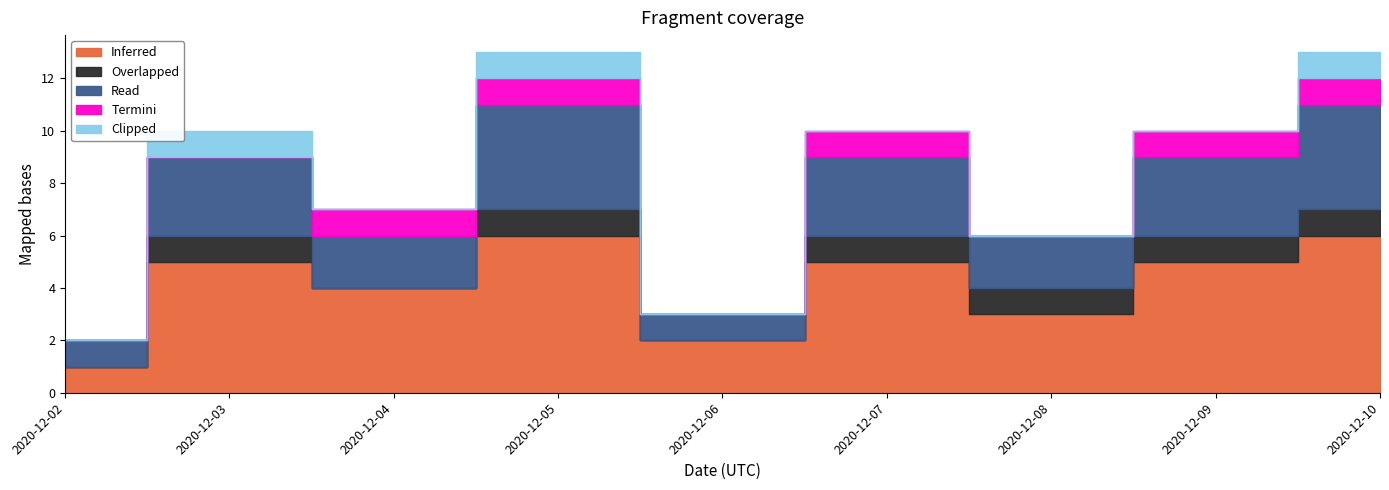

True or false: Inferred has more than 1 interior local peaks.

True